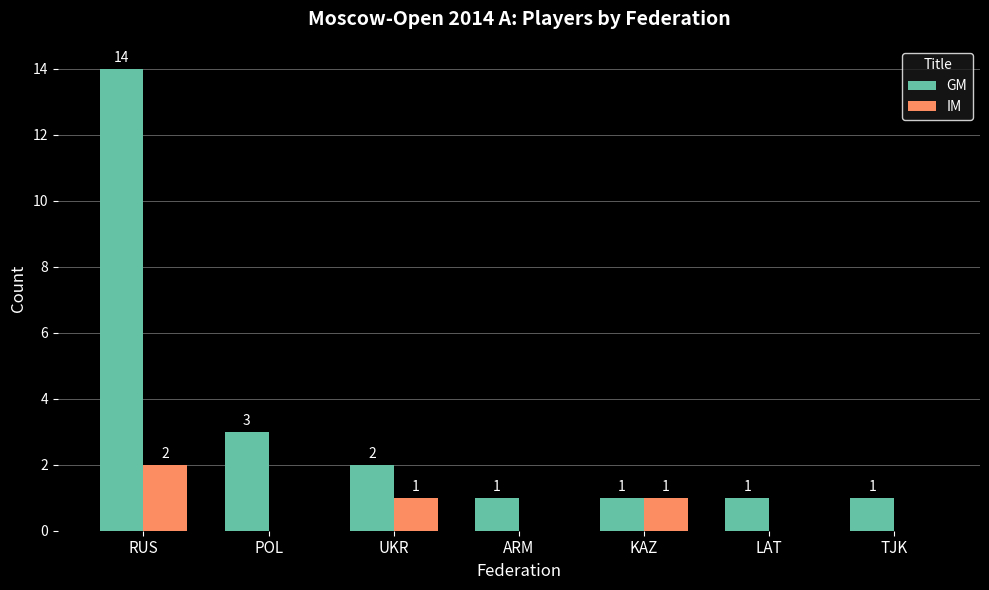

Which category has the highest value in the GM series?

RUS